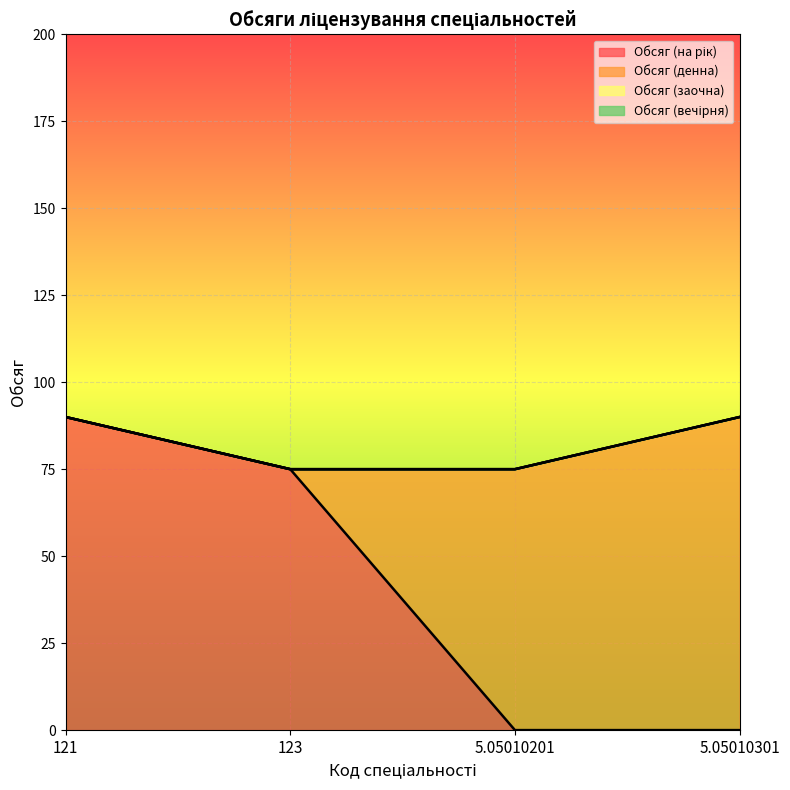

Which has a higher value, 123 or 121?

121